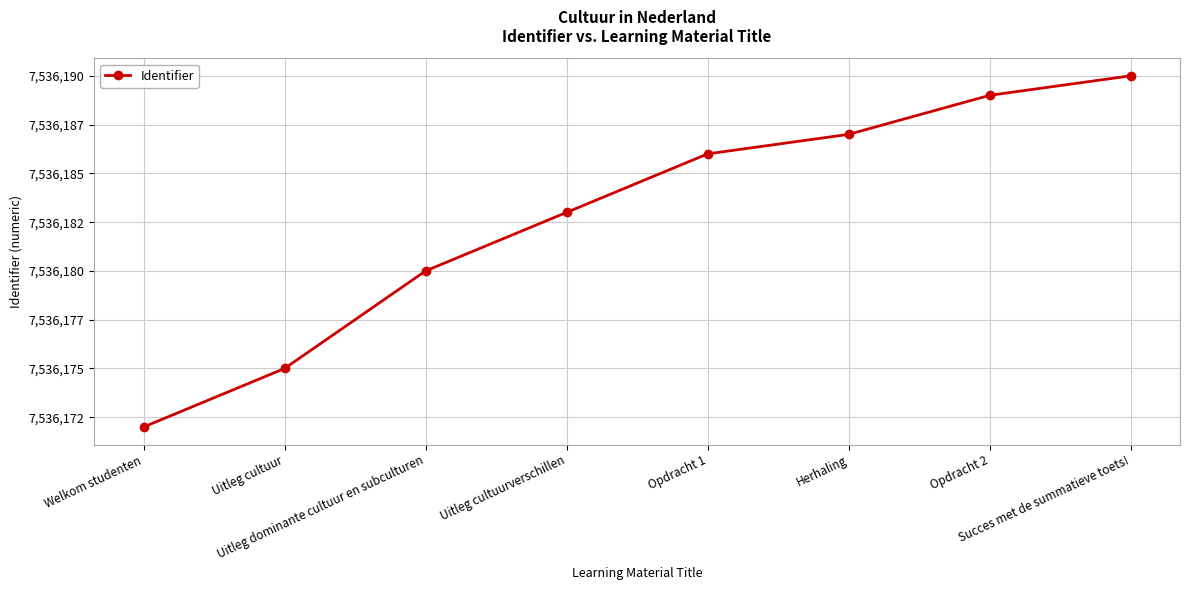

What is the sum of the values at Succes met de summatieve toets! and Opdracht 2?

15072379